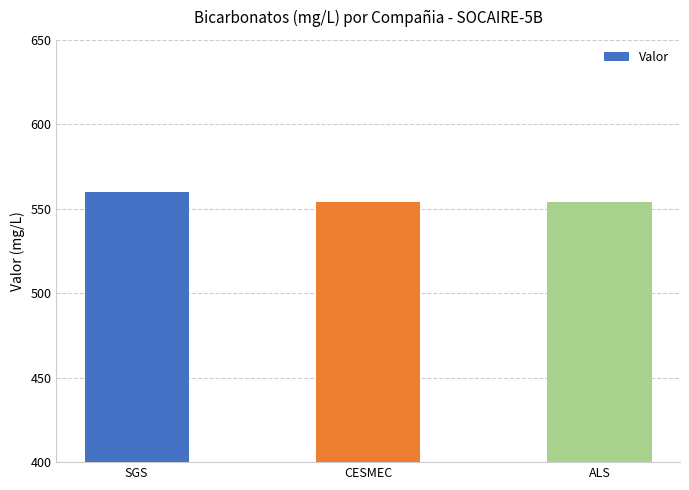

How many bars are there in total?

3